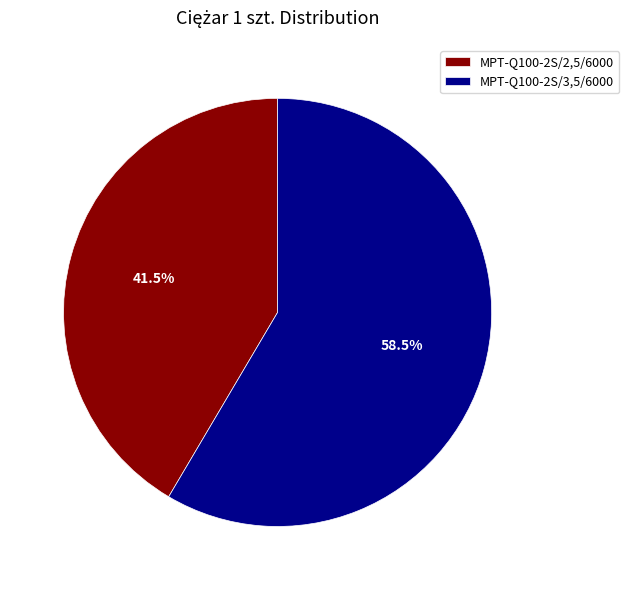

Is there any slice that represents more than half of the pie?

Yes